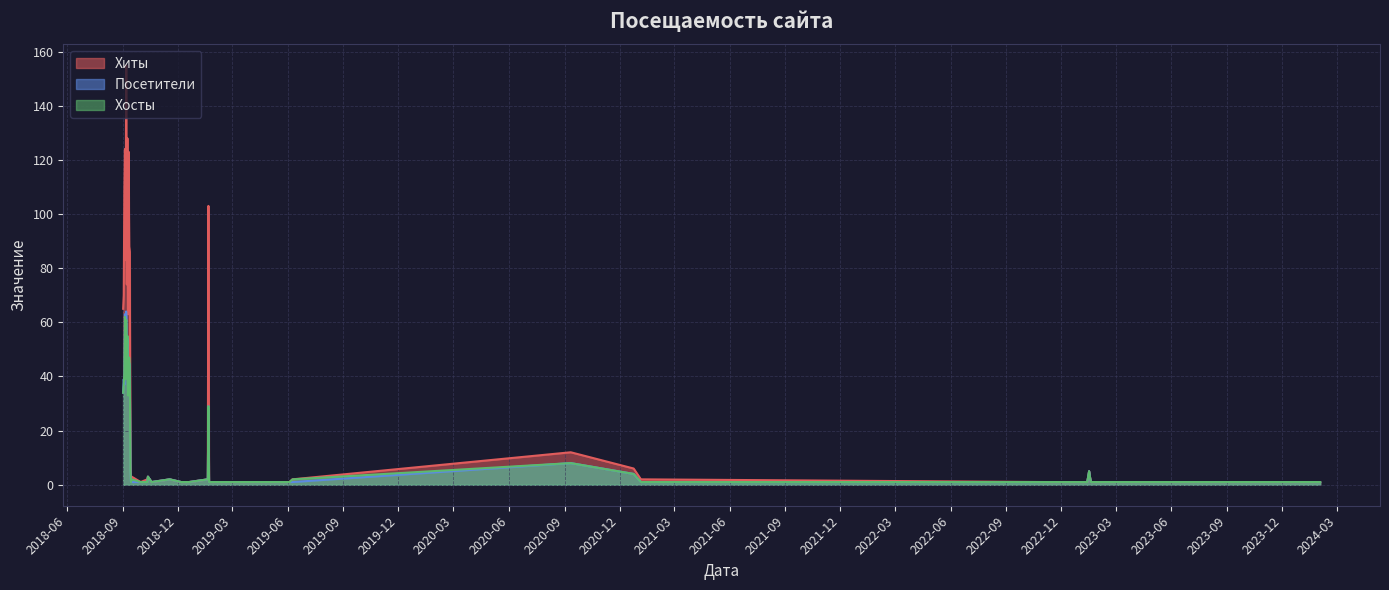

Does the chart display data point markers on the line(s)?

No